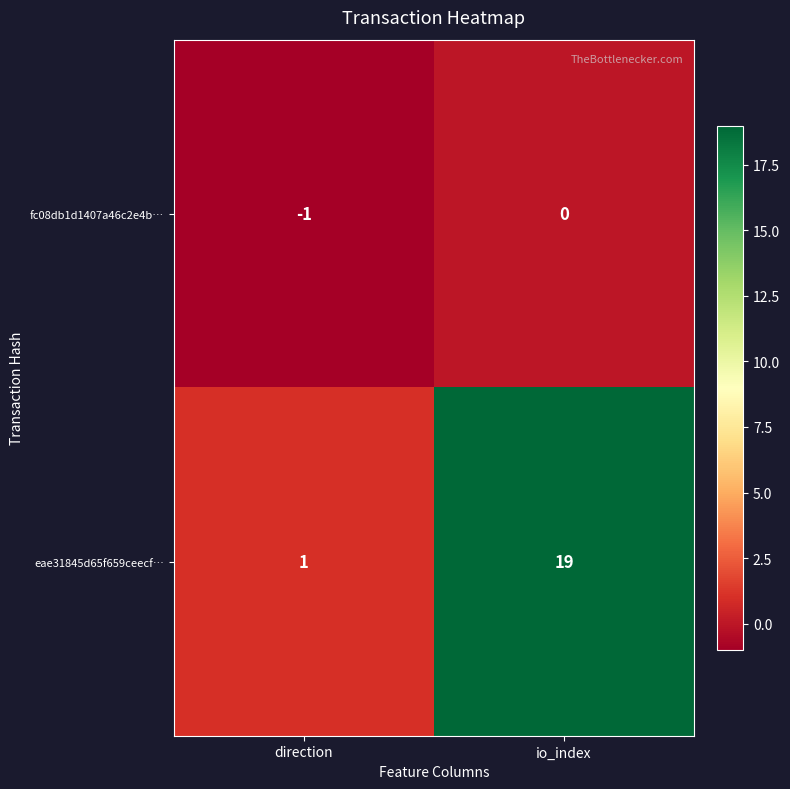

Where is eae31845d65f659ceecf… nearest to the value 10?

direction